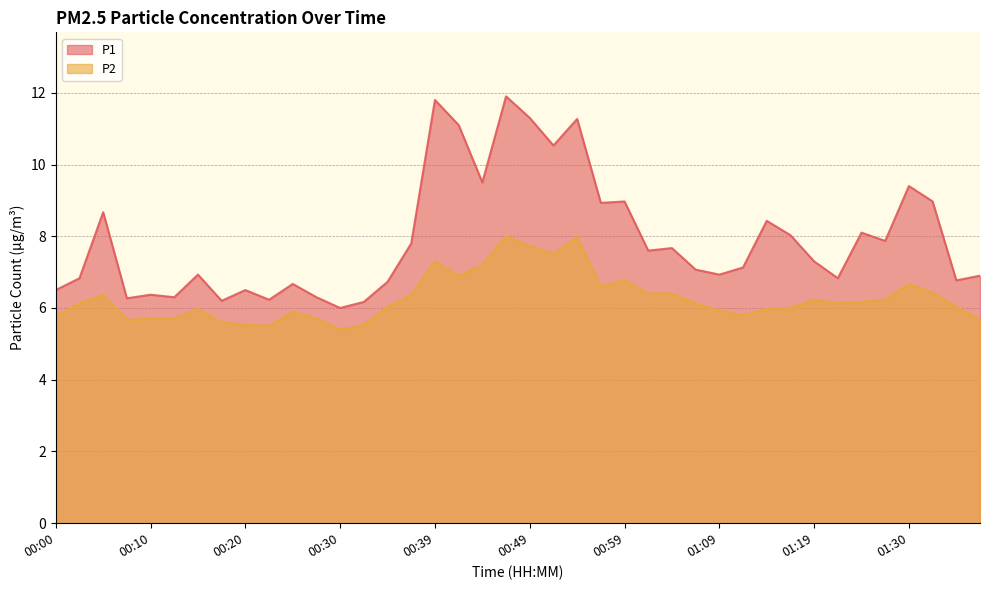

What is the difference between the P1 values at 01:02 and 01:35?

0.8